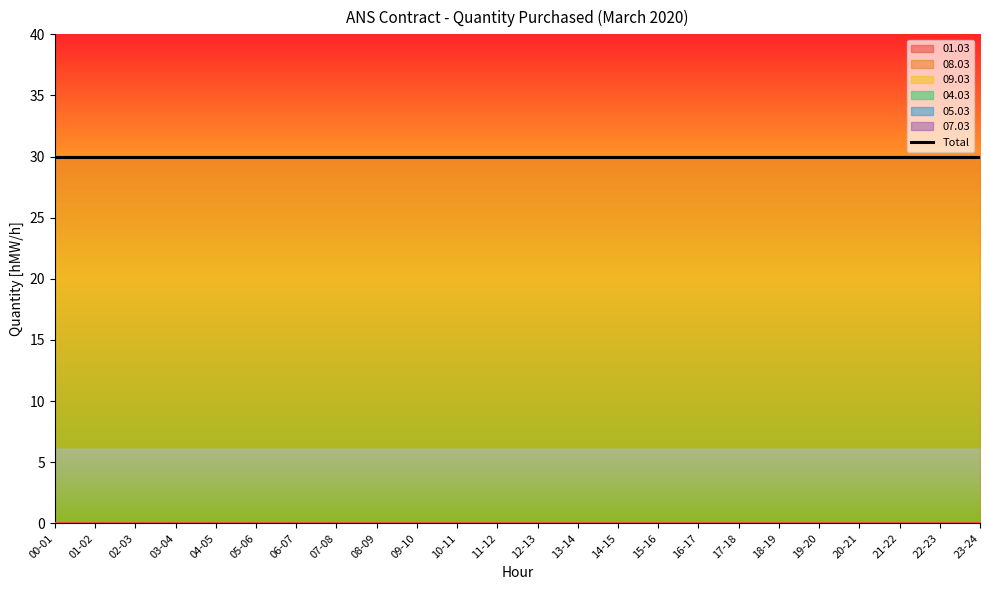

List the series in order of their peak value, lowest first.

01.03, 09.03, 04.03, 05.03, 07.03, 08.03